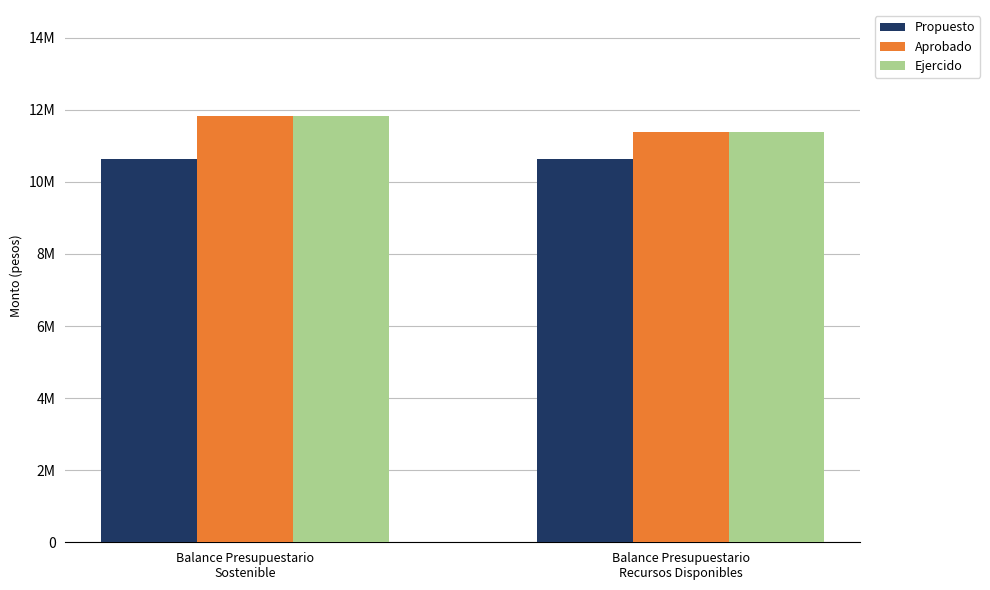

Does the chart contain stacked bars?

No